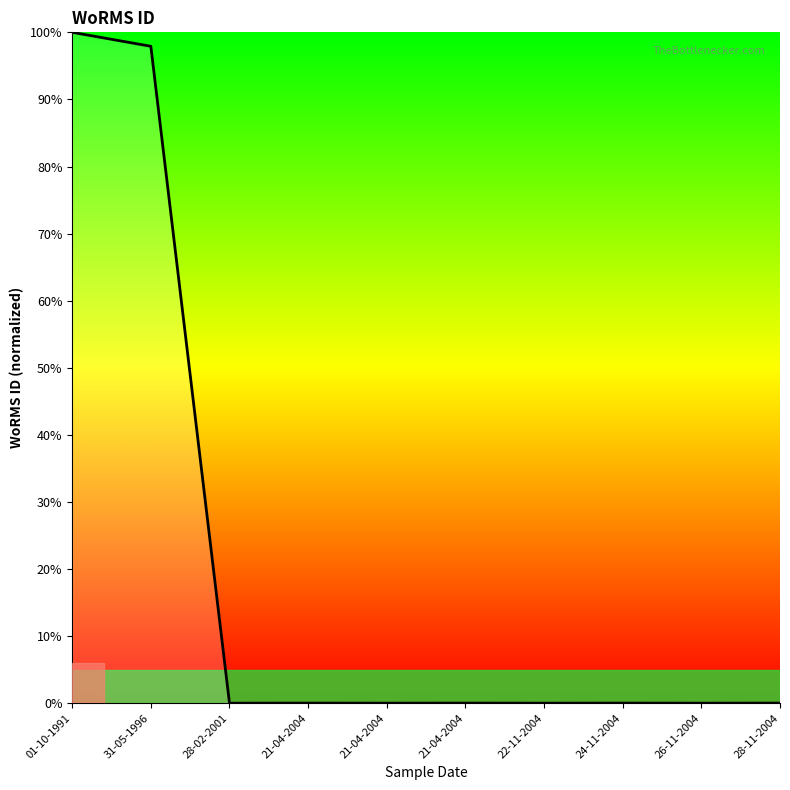

List the labels in order of value, largest first.

01-10-1991, 31-05-1996, 21-04-2004, 21-04-2004, 28-11-2004, 24-11-2004, 21-04-2004, 28-02-2001, 22-11-2004, 26-11-2004